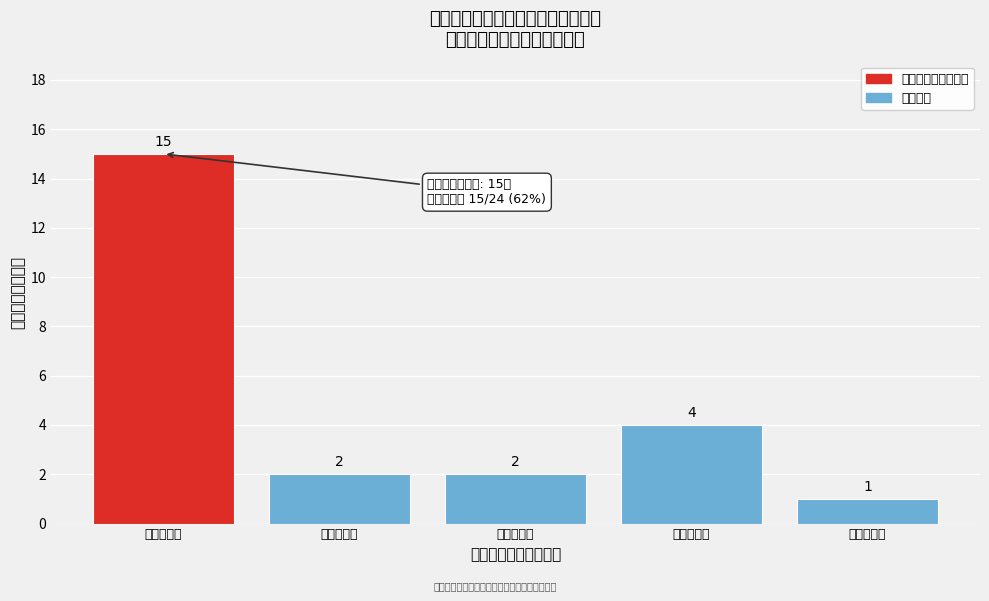

Reading left to right, what are all the values shown in this chart?

党政综合部=15	发展服务部=2	城市管理部=2	民生保障部=4	劳动保障所=1